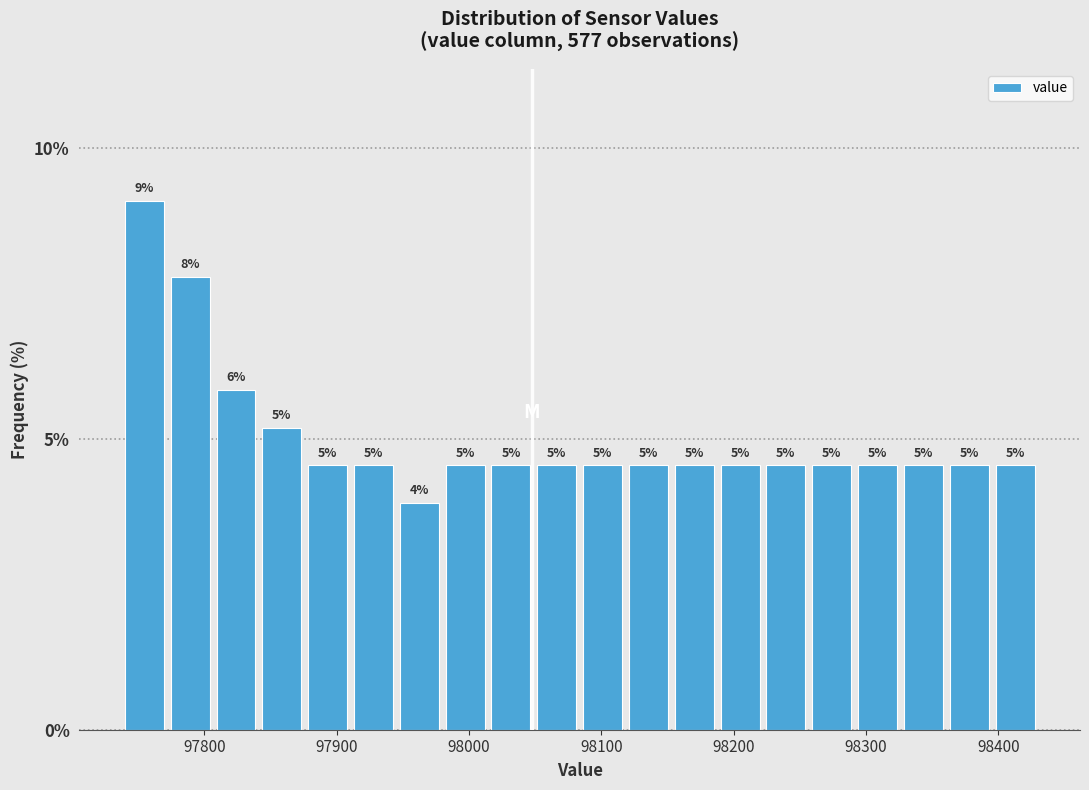

Read against the x-axis, roughly where is the centre of the tallest bar?

97750